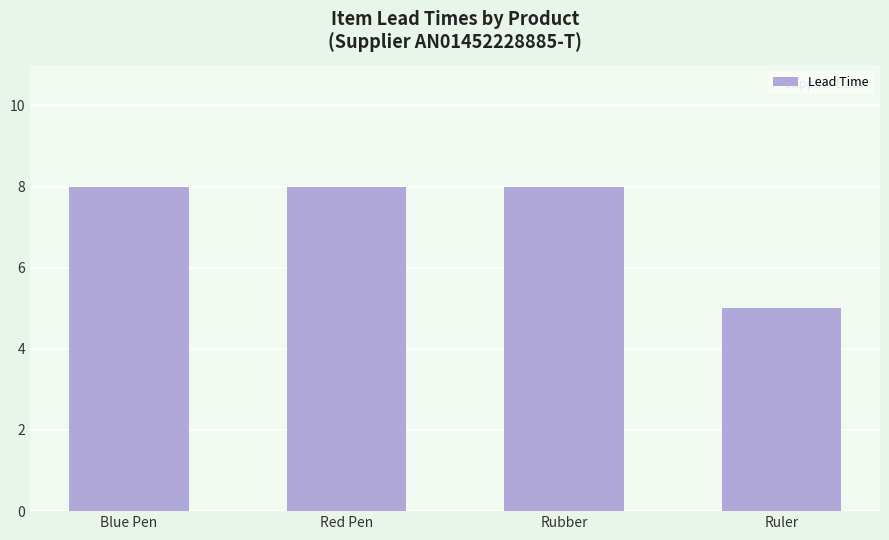

What is the minimum value shown in the chart?

5